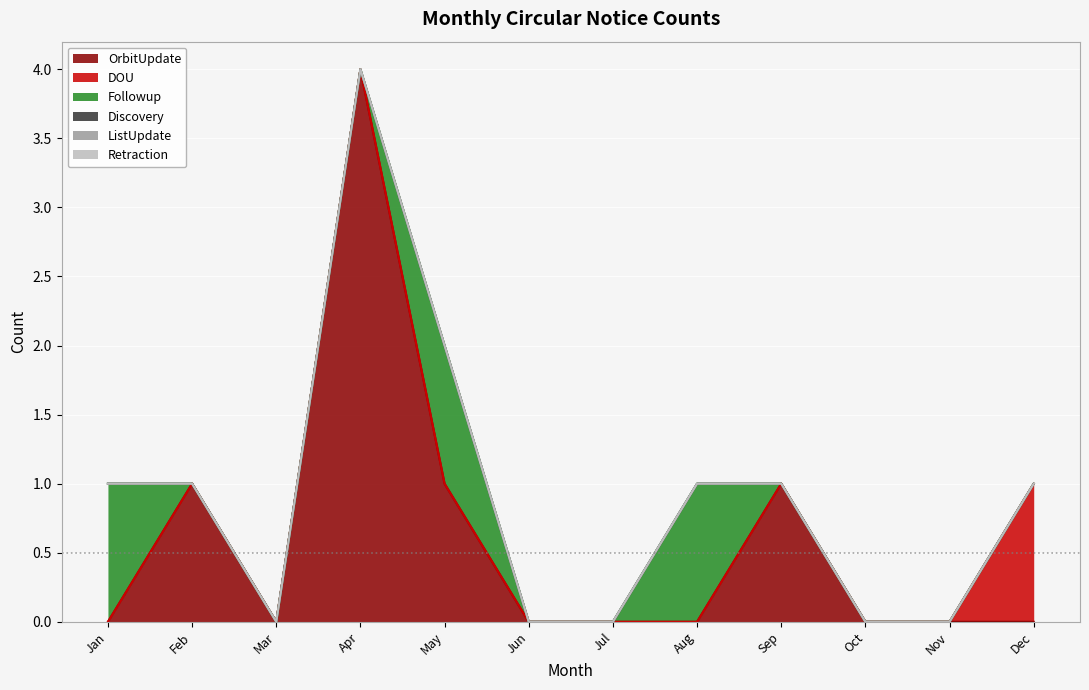

How many lines are shown in the chart?

6